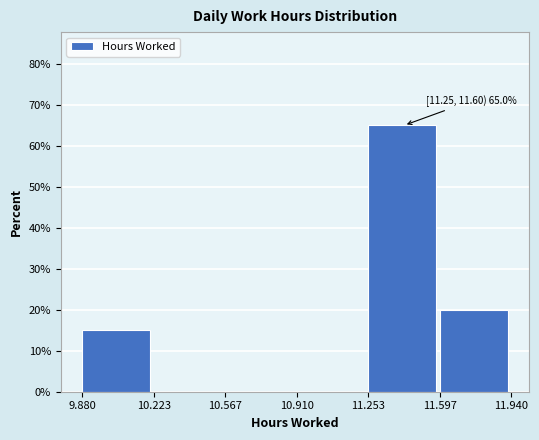

Over which range of the x-axis is the bar tallest?

11.253 to 11.597